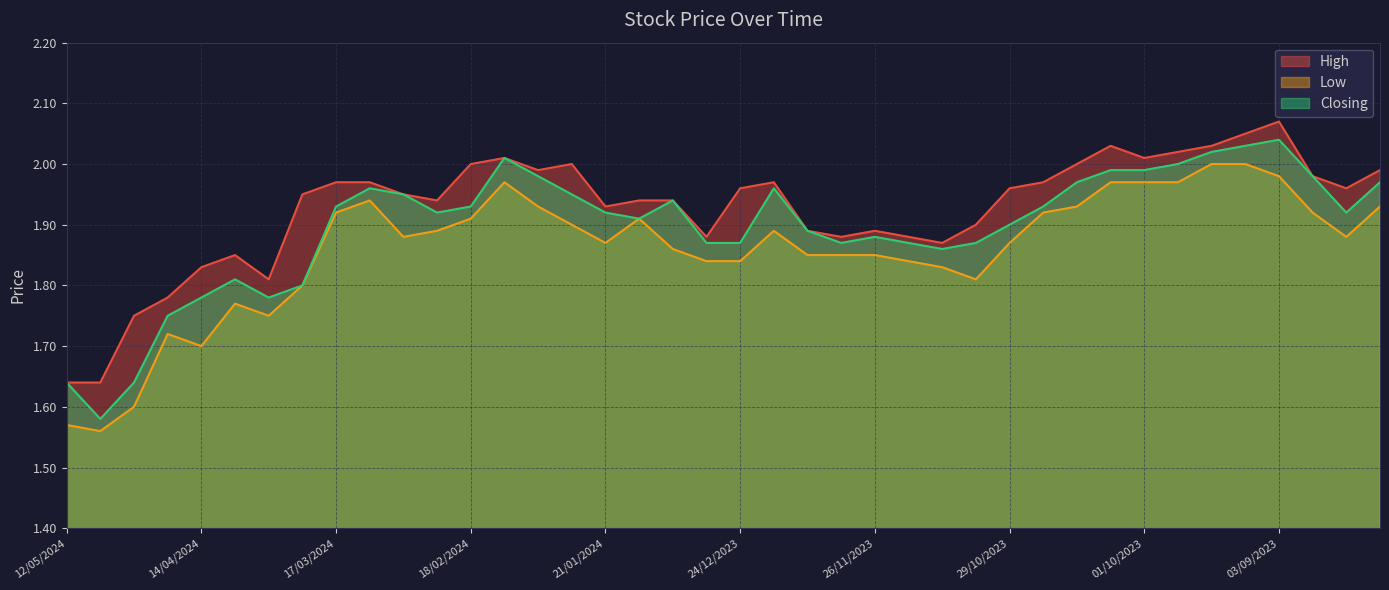

What are all the series names shown in the legend?

High, Low, Closing